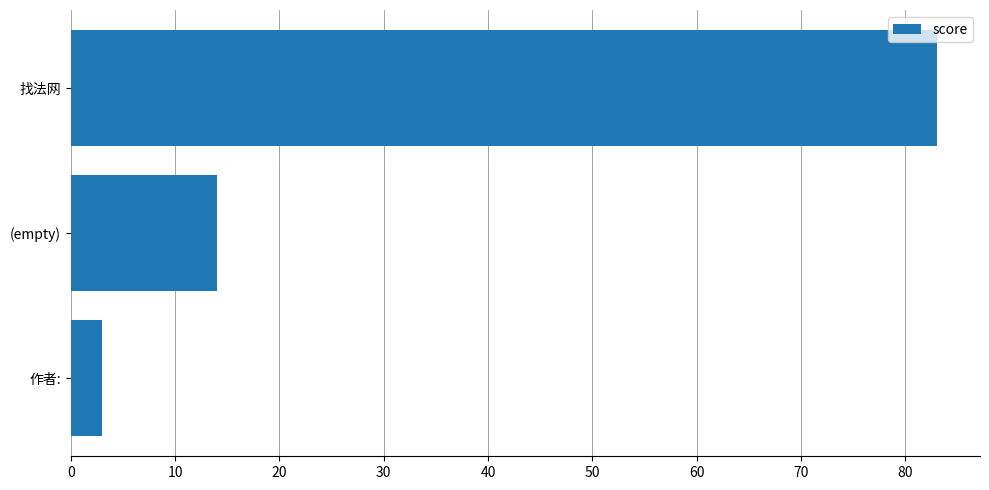

Count the values in the range 3 to 83.

3